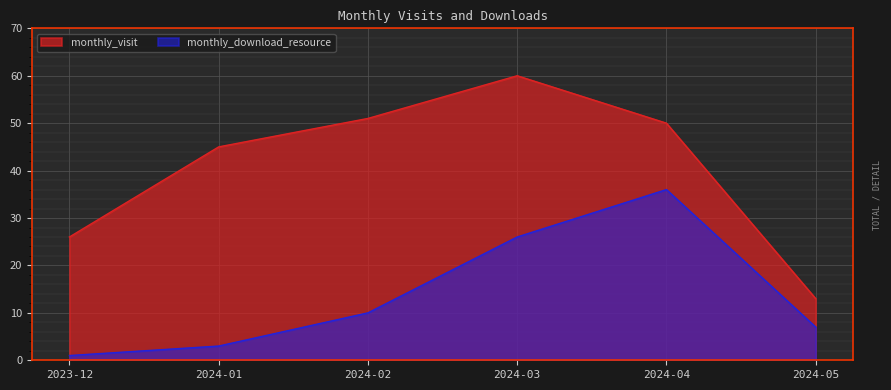

True or false: monthly_download_resource and monthly_visit intersect in this chart.

False